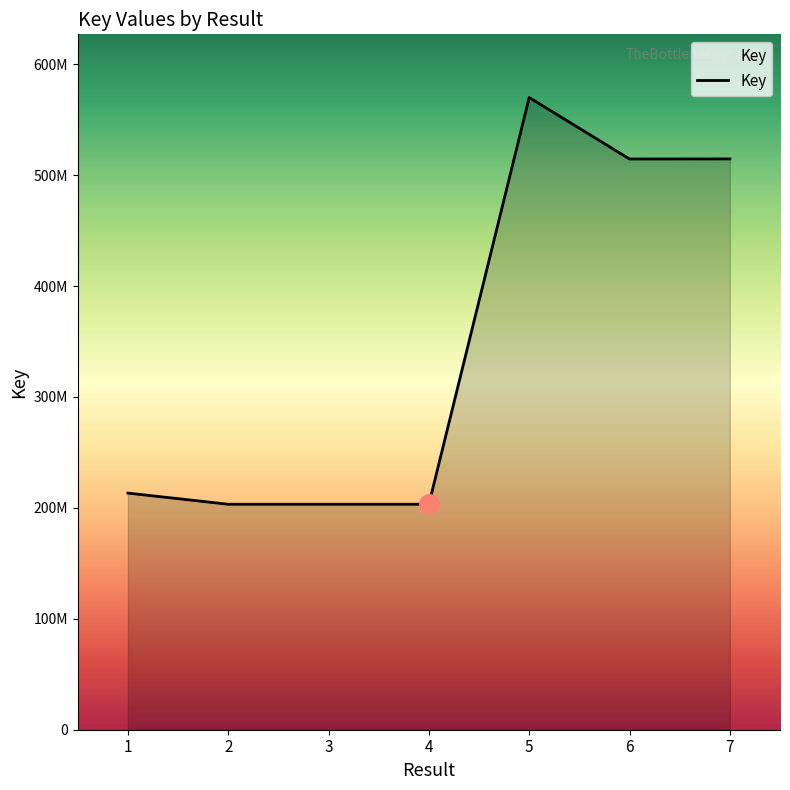

Which label corresponds to the smallest value in the chart?

4